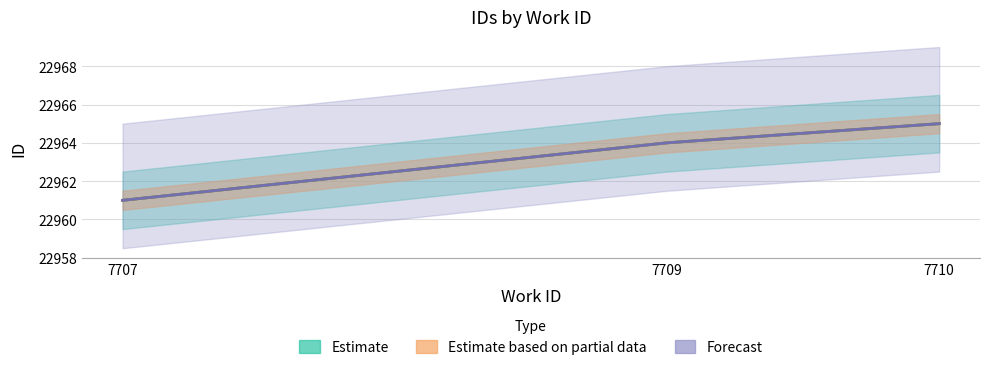

Reading left to right, extract all data points from this chart.

Estimate: 22961	22964	22965
Estimate based on partial data: 22961	22964	22965
Forecast: 22961	22964	22965